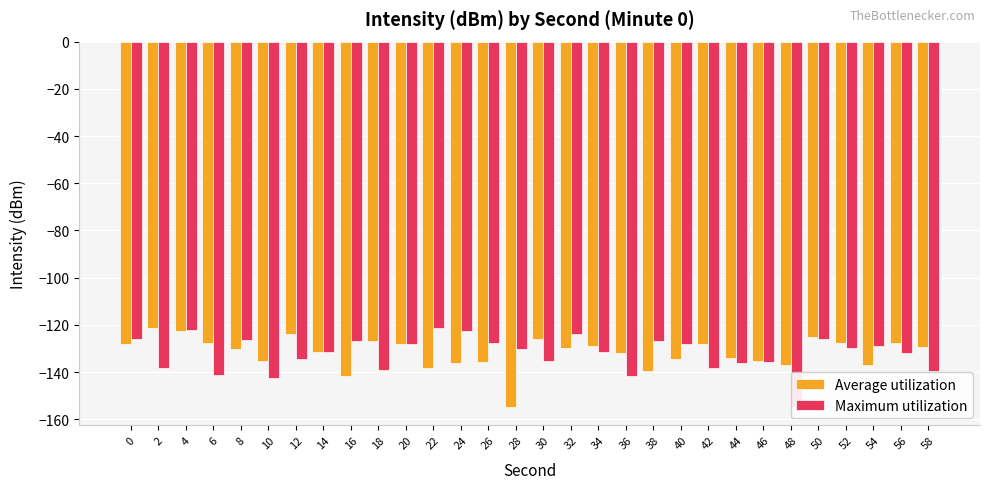

What is the value of the Average utilization bar at the 13th from the left?

-136.0